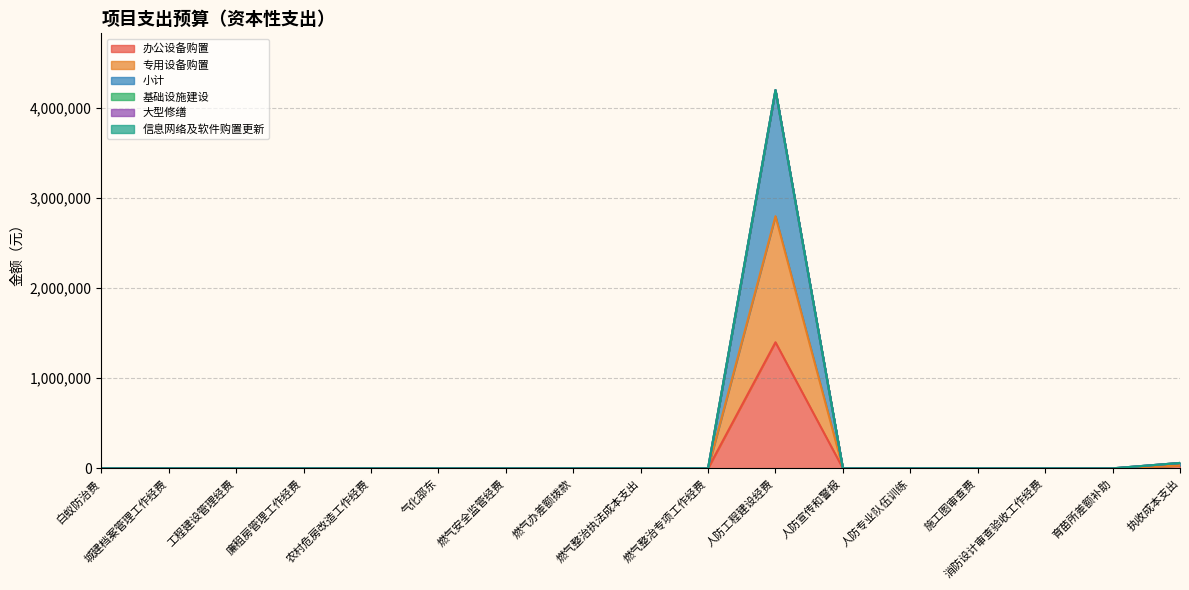

How many interior local peaks does the 专用设备购置 series have?

1